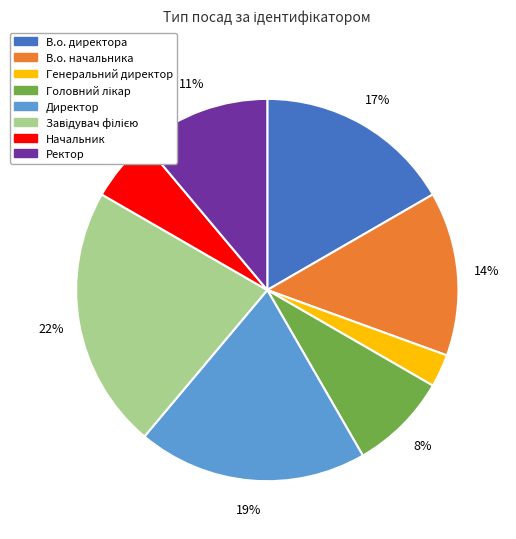

Do Генеральний директор and В.о. директора together represent more than half of the pie?

No